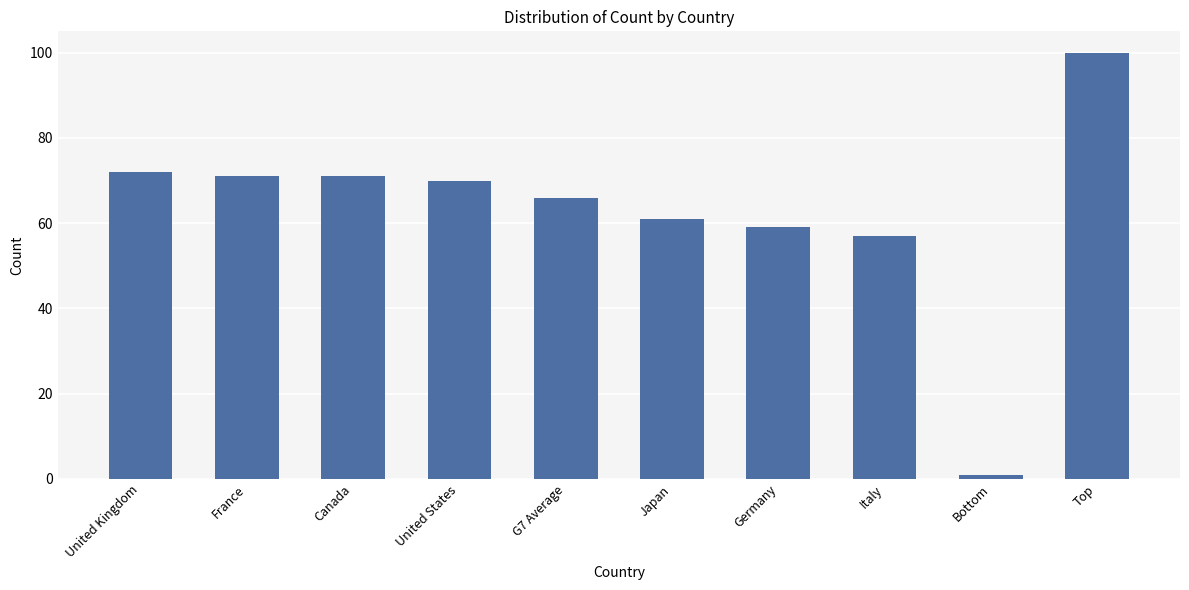

Approximately how many times larger is the value at G7 Average compared to Top?

0.7